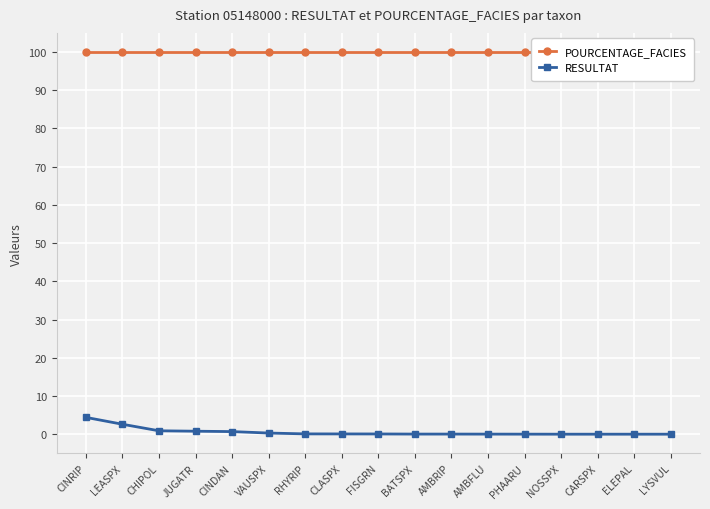

Between AMBFLU and LYSVUL, which series saw the biggest shift?

RESULTAT